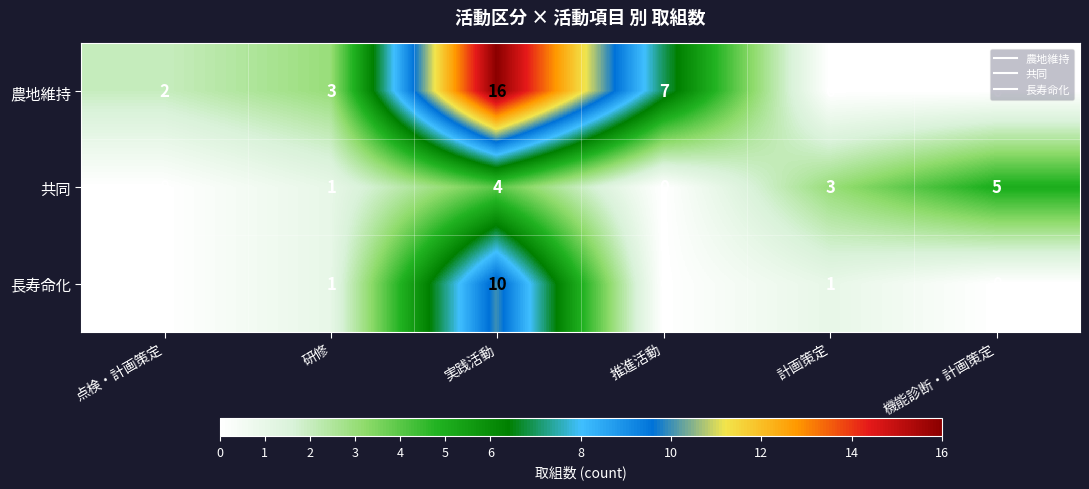

What is the difference between the maximum and minimum values in the 長寿命化 series?

10